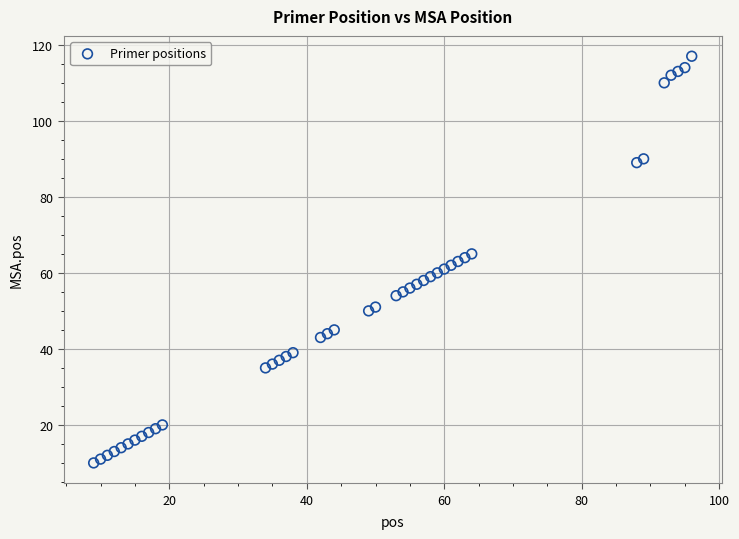

What is the range of Y values (max minus min)?

107